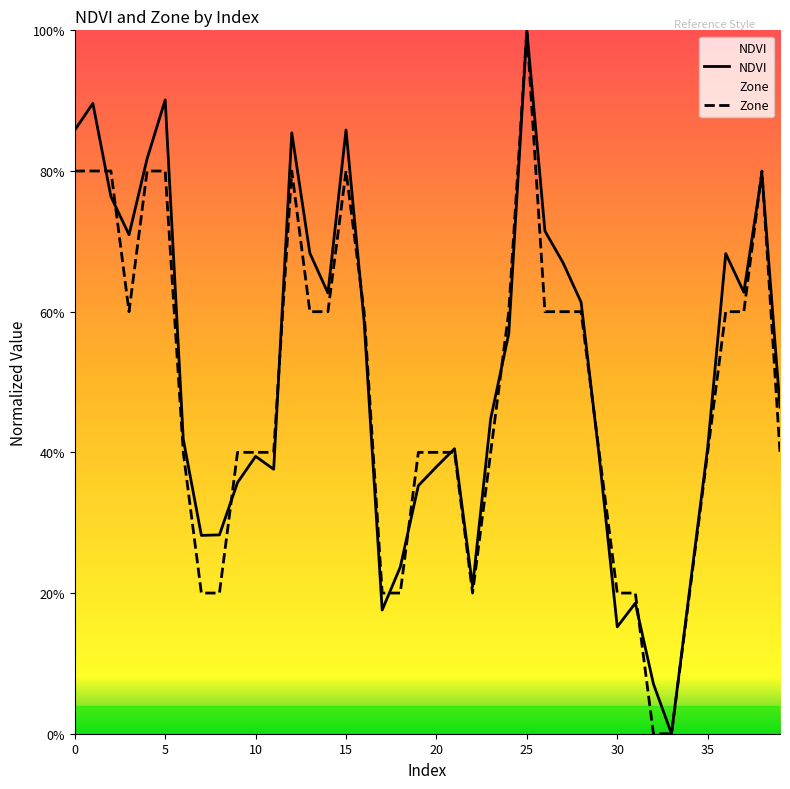

What is the highest value of the Zone series?

1.0